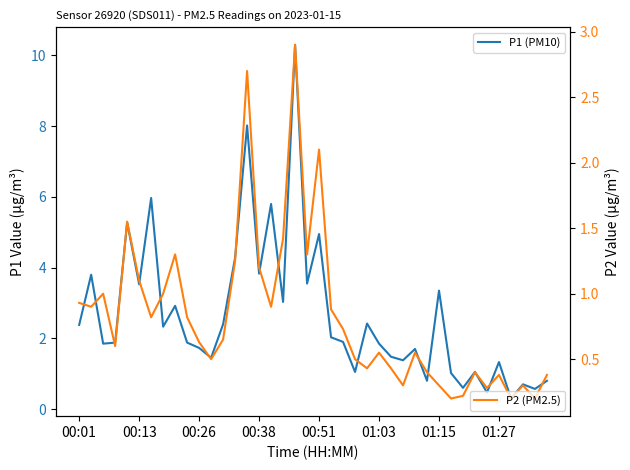

What is the difference between the second highest and second lowest values in the P1 (PM10) series?

7.5